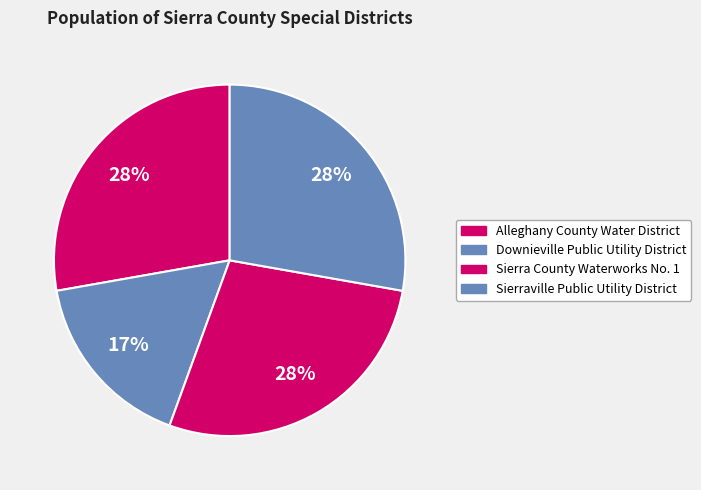

What is the ratio of the value at Alleghany County Water District to the value at Downieville Public Utility District?

1.7